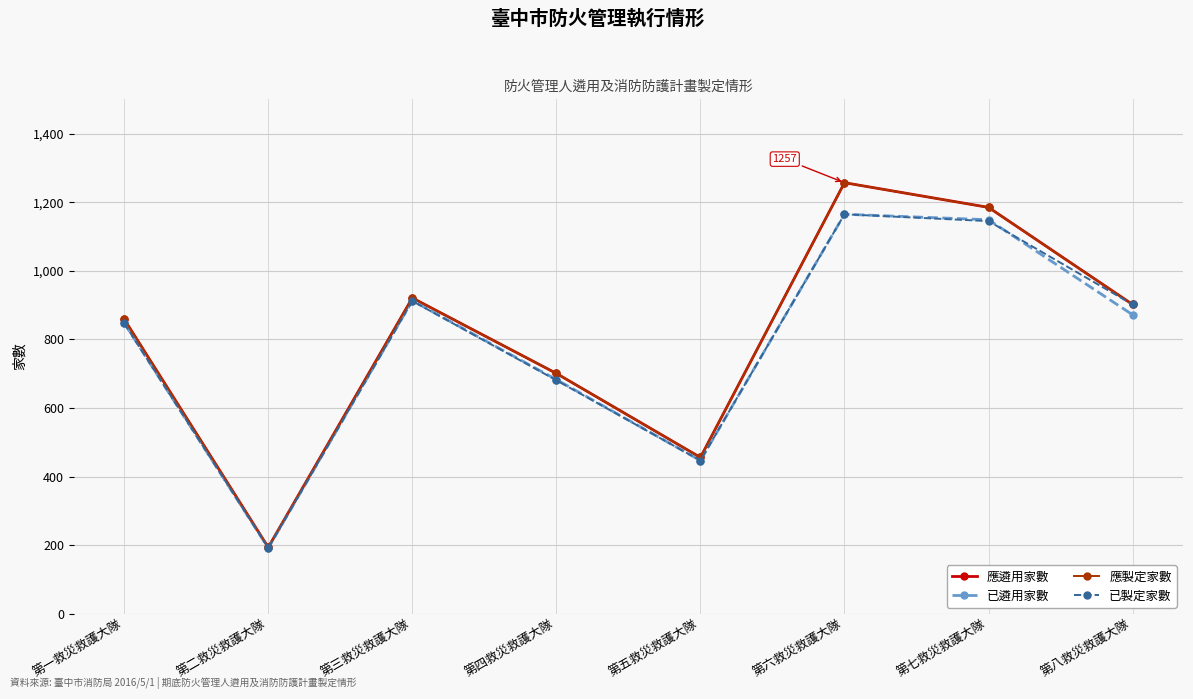

Reading left to right, what are all the values shown in this chart?

應遴用家數: 859	194	921	701	456	1257	1185	902
已遴用家數: 848	192	913	683	447	1165	1149	872
應製定家數: 859	194	921	701	456	1257	1185	902
已製定家數: 847	192	912	681	447	1165	1145	902